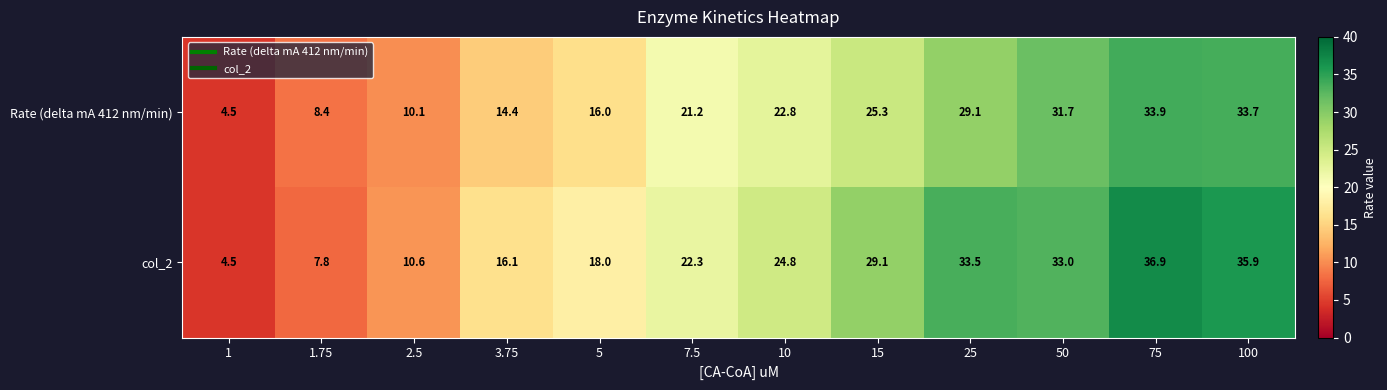

What is the difference between the col_2 values at 3.75 and 25?

17.4